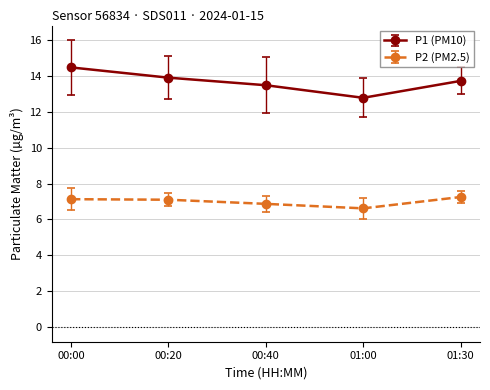

Where does the P1 (PM10) series first go above 13?

00:00